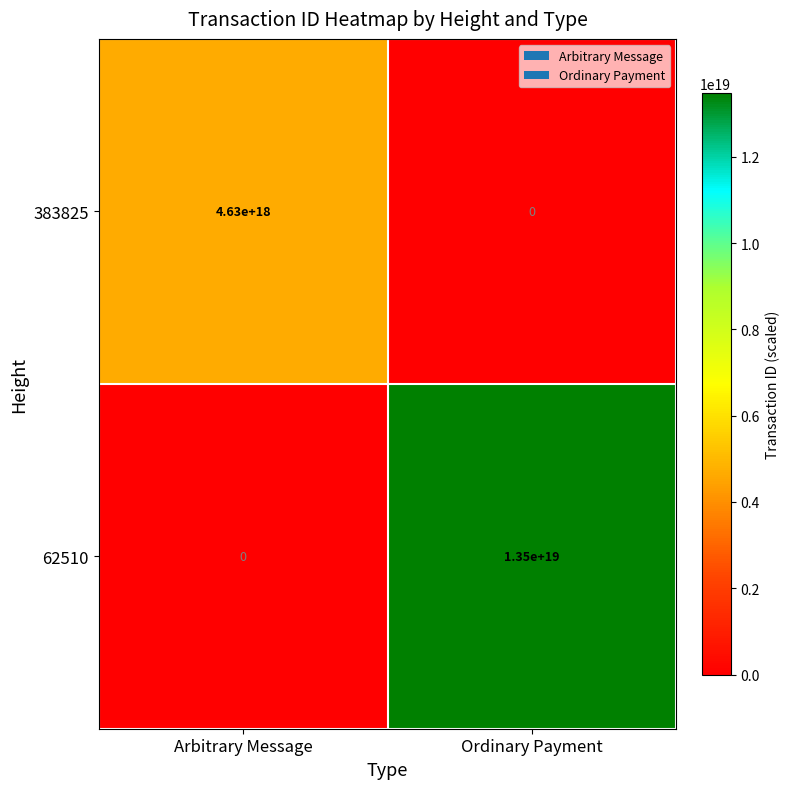

List the series in order of their overall mean, lowest first.

383825, 62510